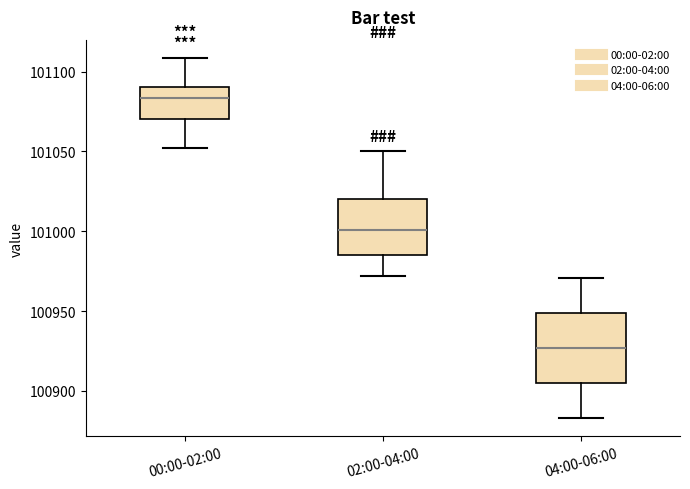

Which box is the tallest, from its lower edge to its upper edge?

04:00-06:00